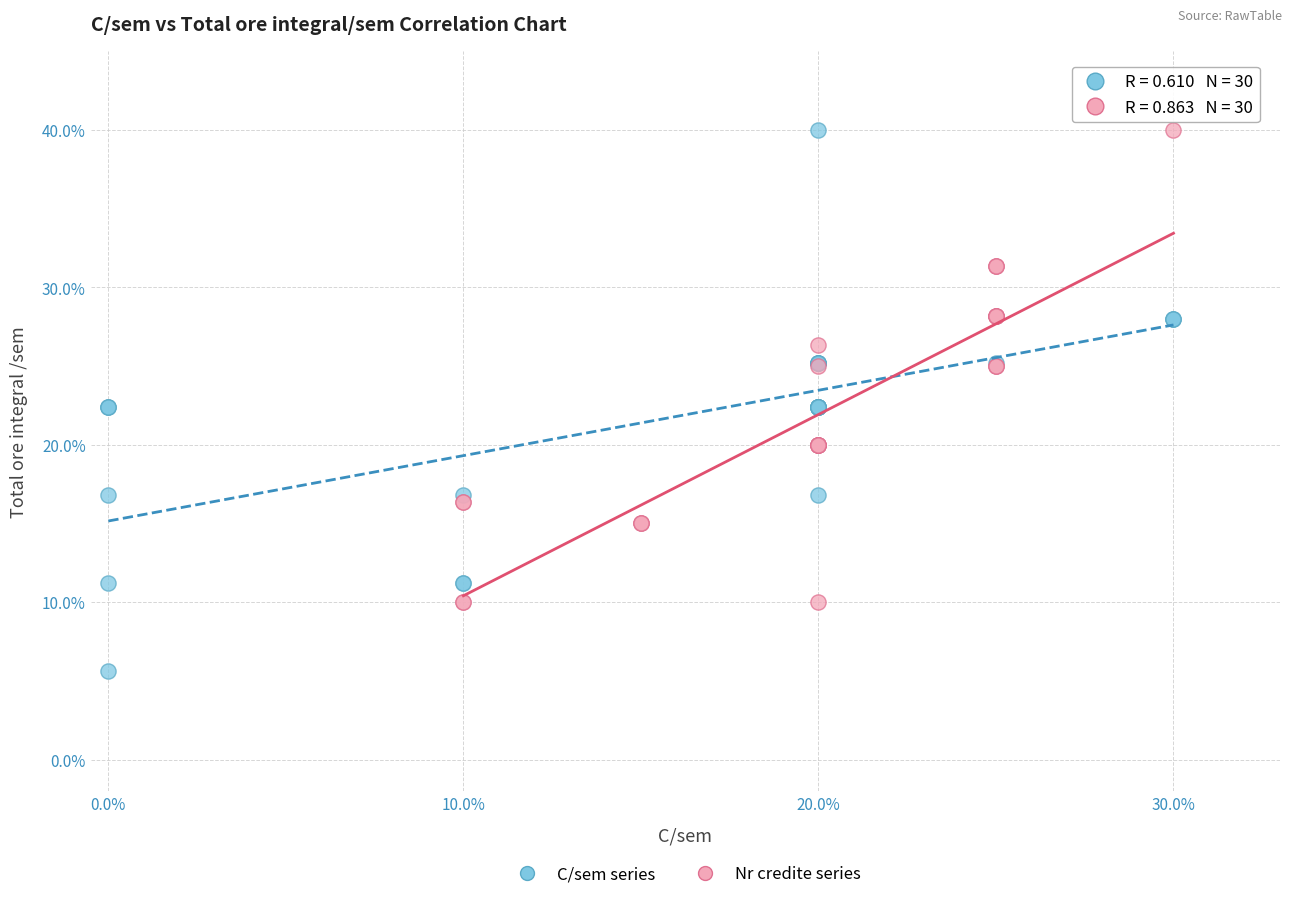

Which series reaches the minimum Y coordinate?

C/sem series